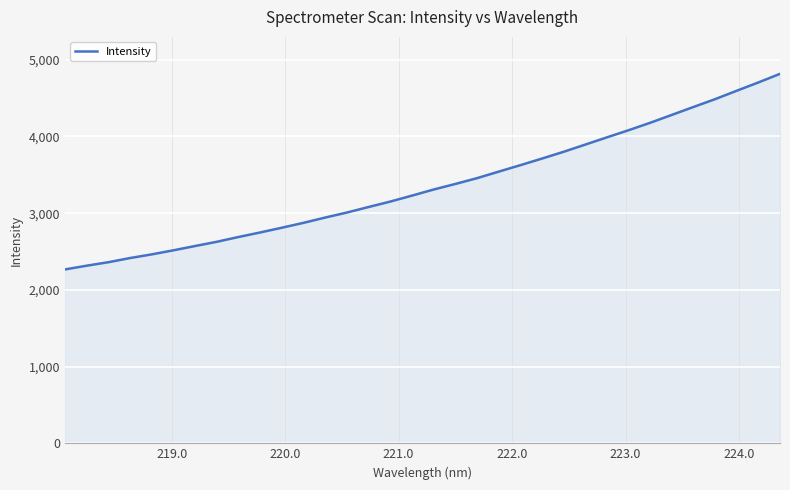

What is the difference between the maximum and minimum values?

2549.8